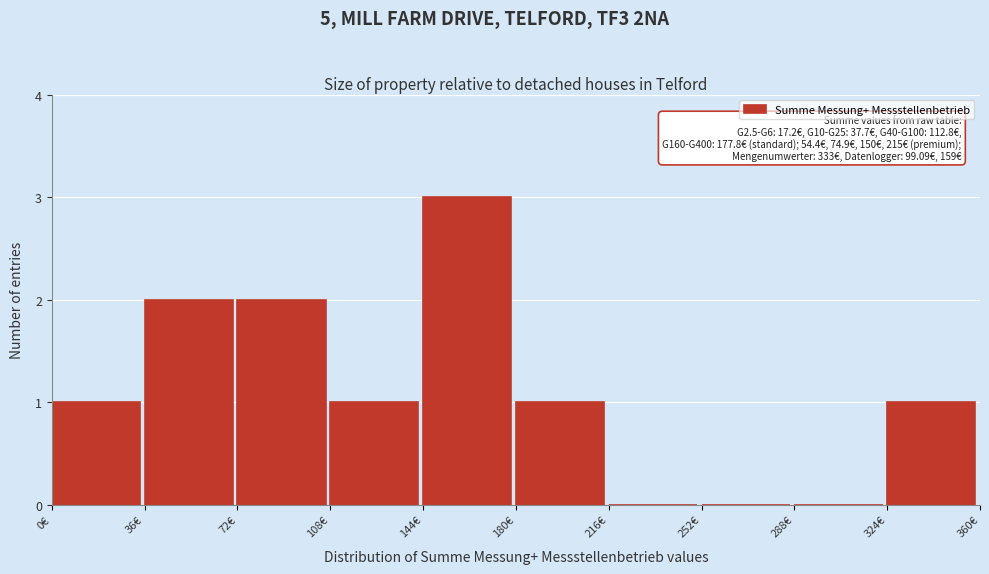

Which range on the x-axis has the tallest bar?

144 to 180